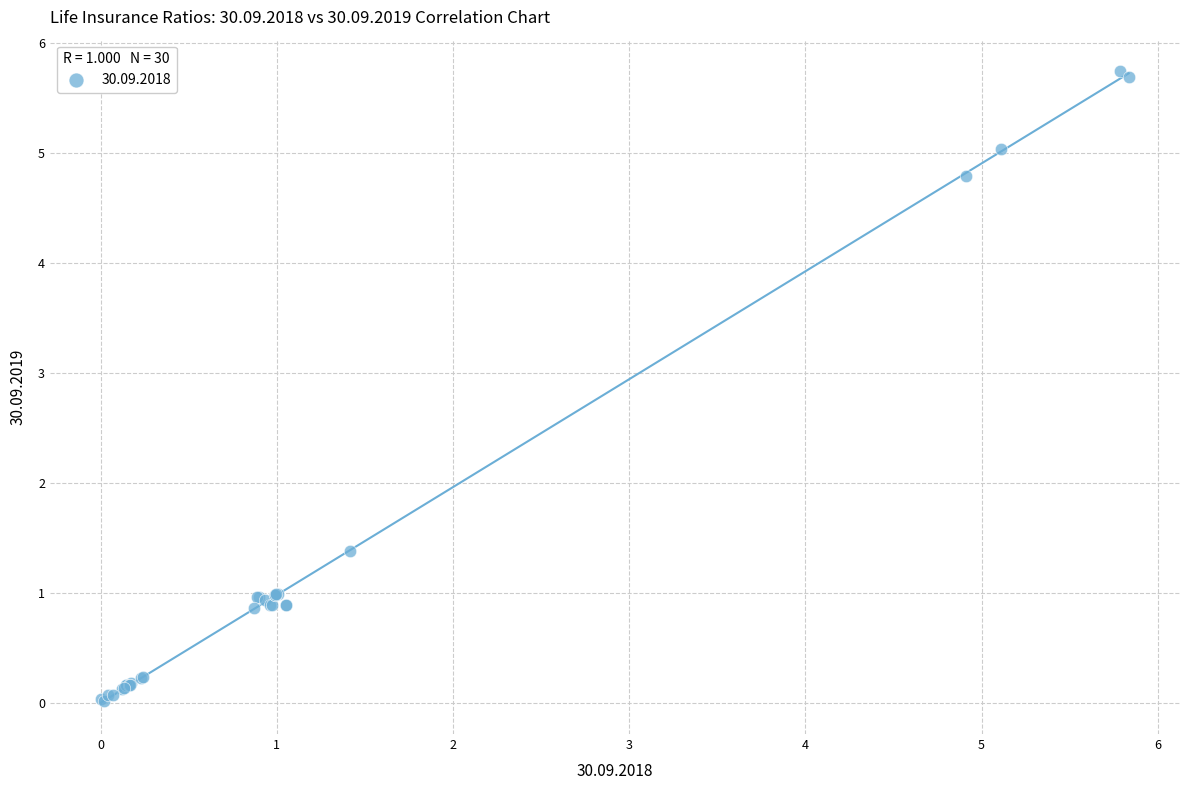

What Y value in the scatter plot is closest to 2?

1.4